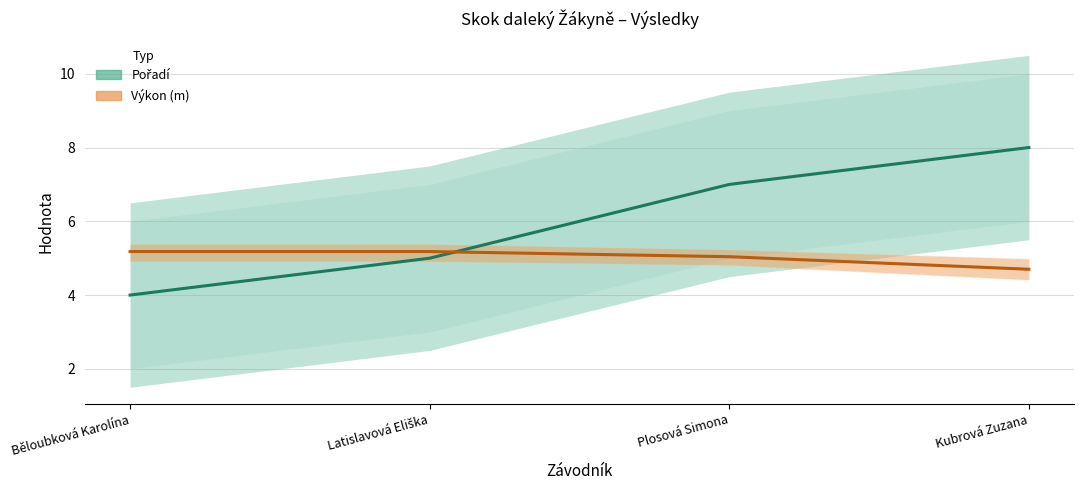

What is the label of the 2nd point from the right?

Plosová Simona